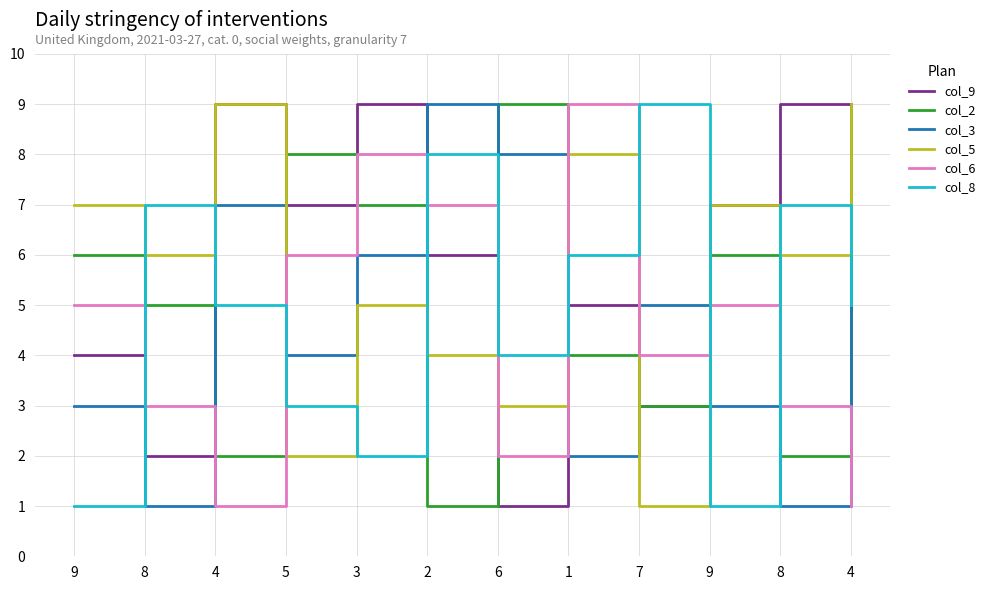

At which category is the sum across all series the highest?

4